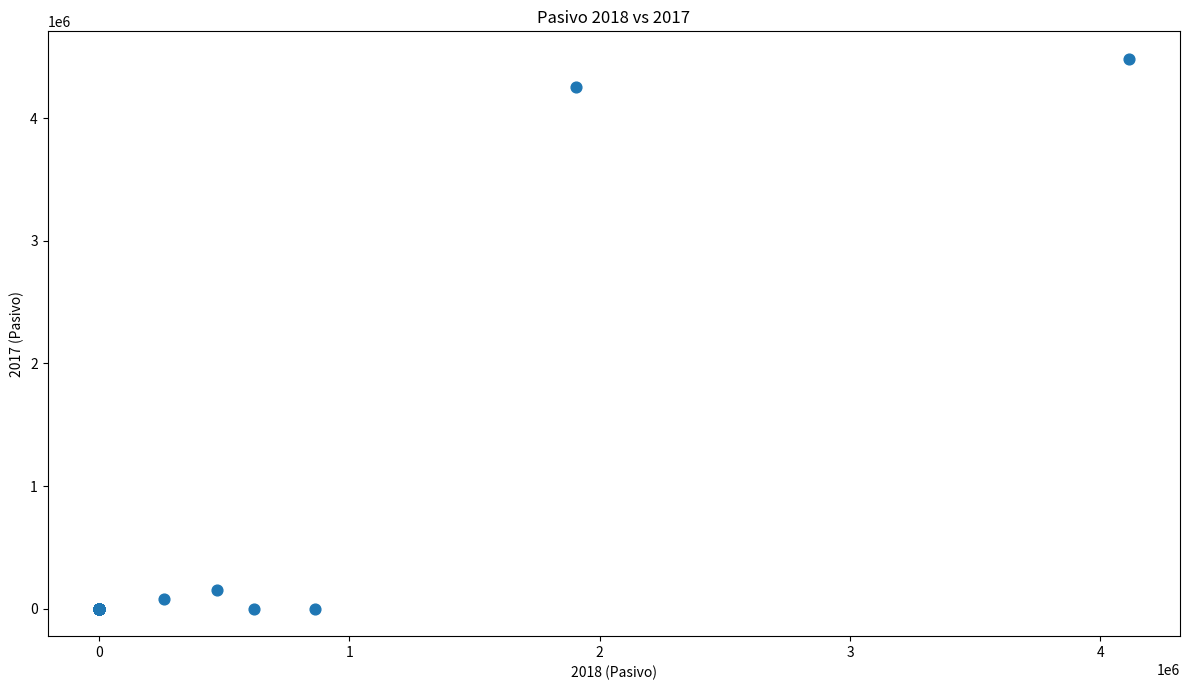

What Y value in the scatter plot is closest to 2242609?

4253993.0